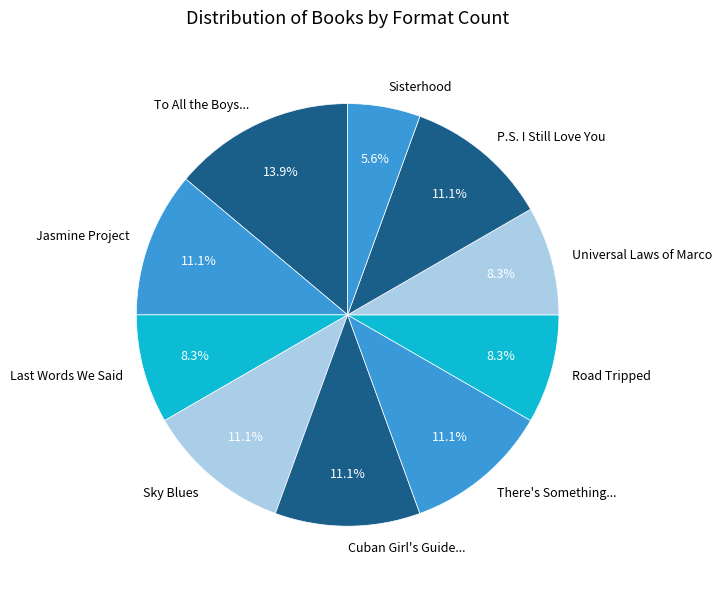

To the nearest percent, what is the average slice percentage?

10%